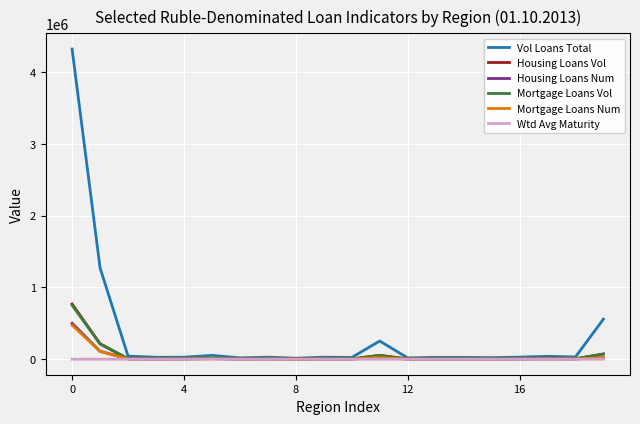

Count the number of categories in the chart.

20